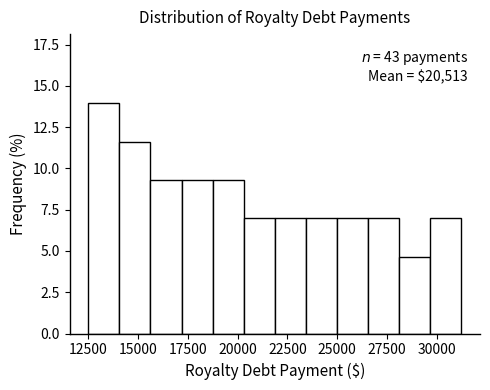

Around what value on the x-axis is the tallest bar? Give the approximate position of its centre, as read against the axis.

13500